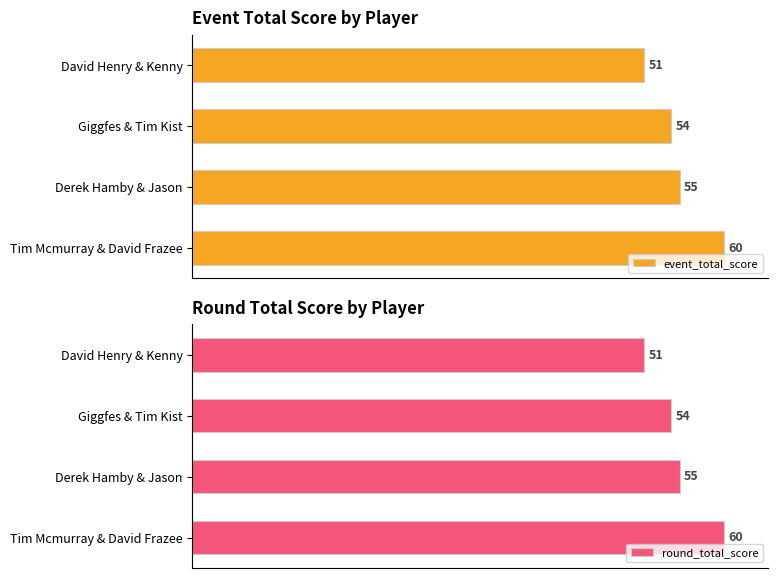

Reading right to left, extract all data points from this chart.

event_total_score: 60	55	54	51
round_total_score: 60	55	54	51